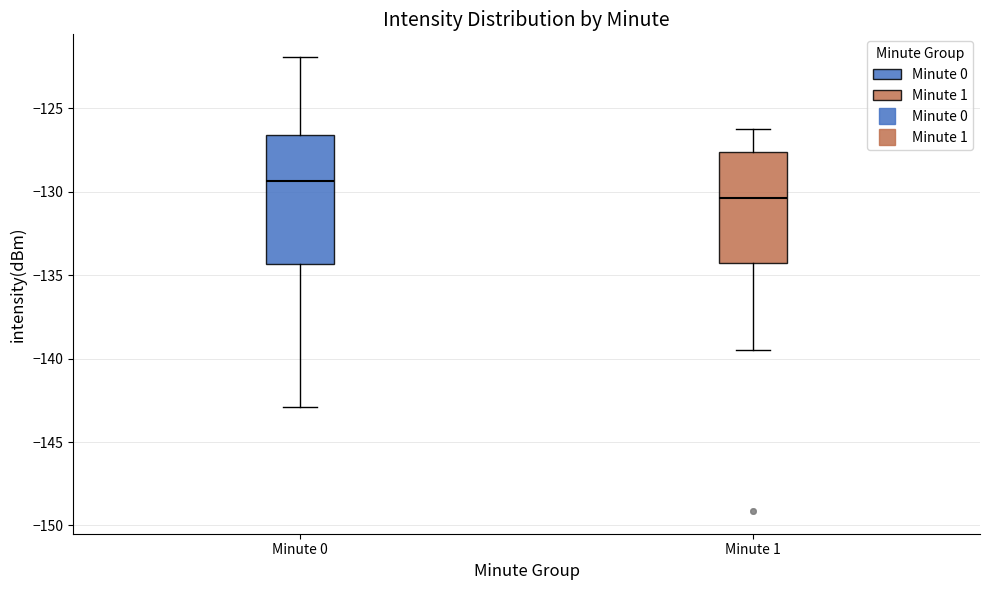

Which box is the tallest, from its lower edge to its upper edge?

Minute 0